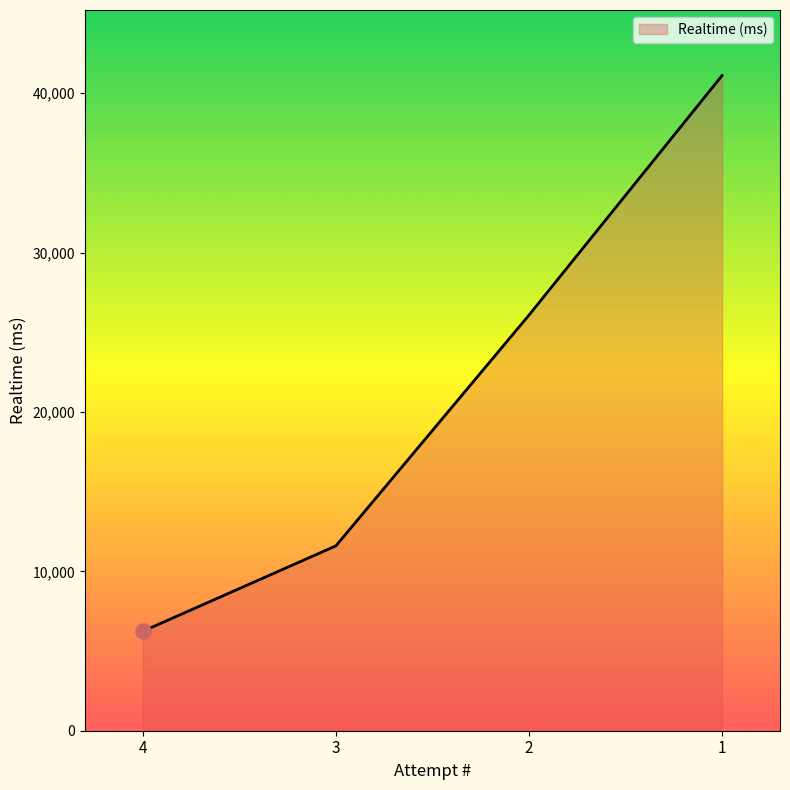

Between 1 and 3, which is larger?

1